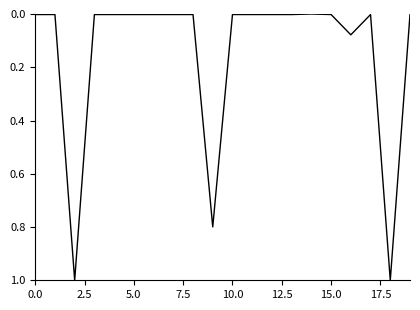

What is the greatest value displayed?

1.0